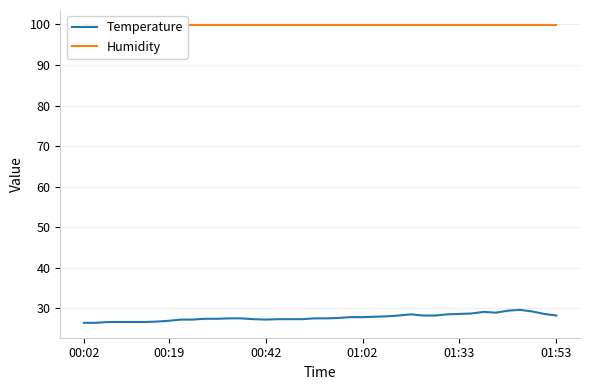

Which category has the lowest value across all series?

00:02